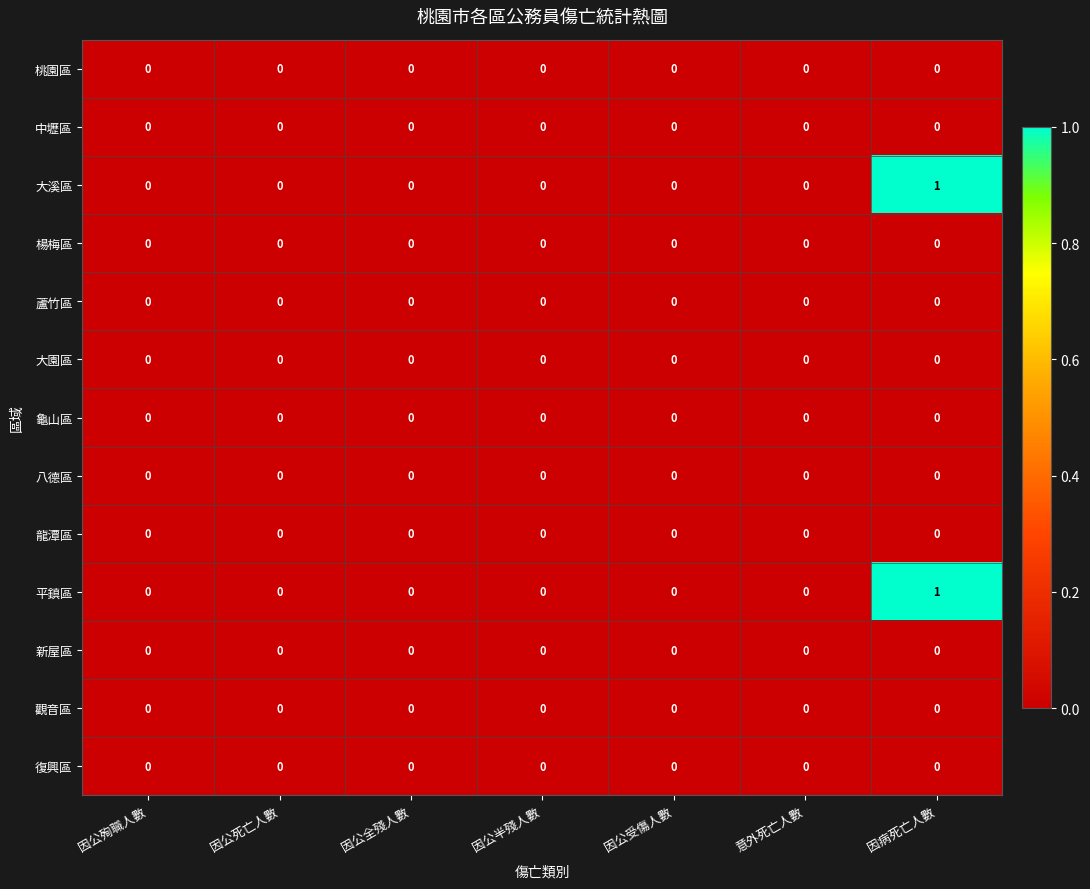

Count the number of data series in this chart.

13